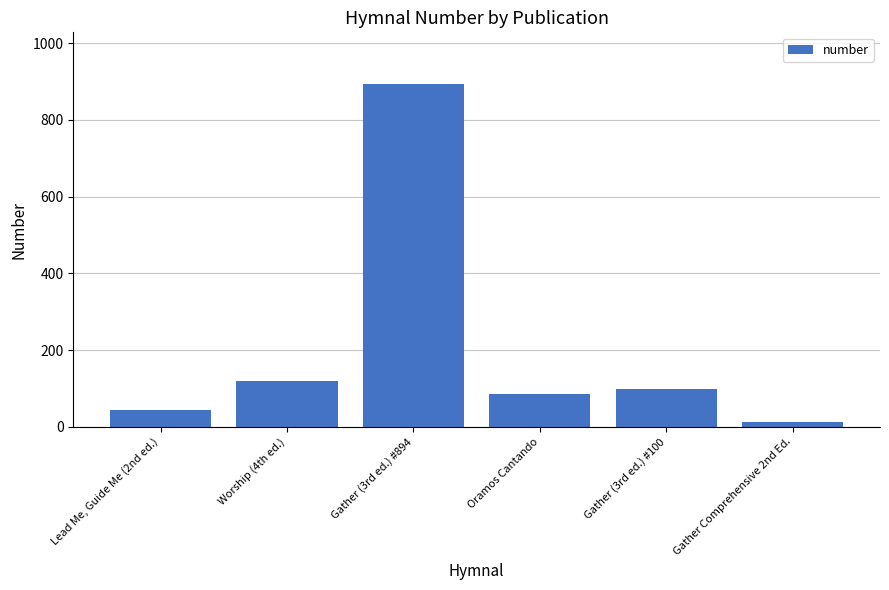

List the labels in order of value, largest first.

Gather (3rd ed.) #894, Worship (4th ed.), Gather (3rd ed.) #100, Oramos Cantando, Lead Me, Guide Me (2nd ed.), Gather Comprehensive 2nd Ed.